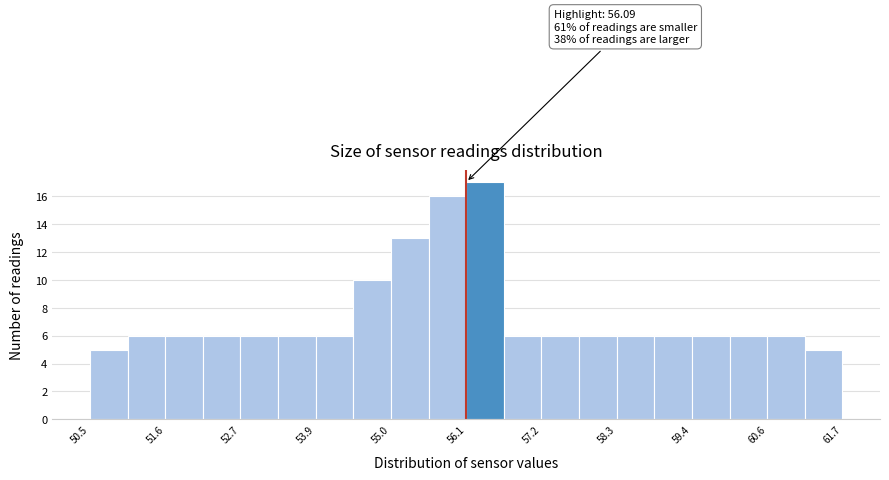

Read against the x-axis, roughly where is the centre of the tallest bar?

56.4